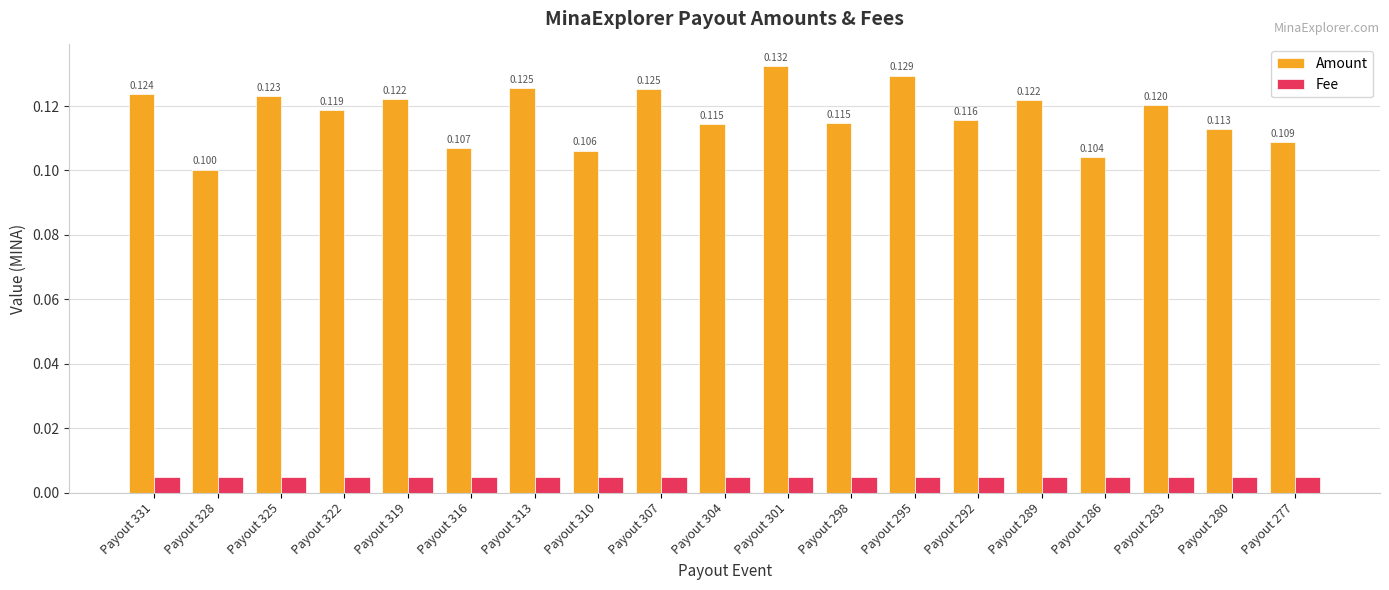

Rank the series by their average value, from highest to lowest.

Amount, Fee